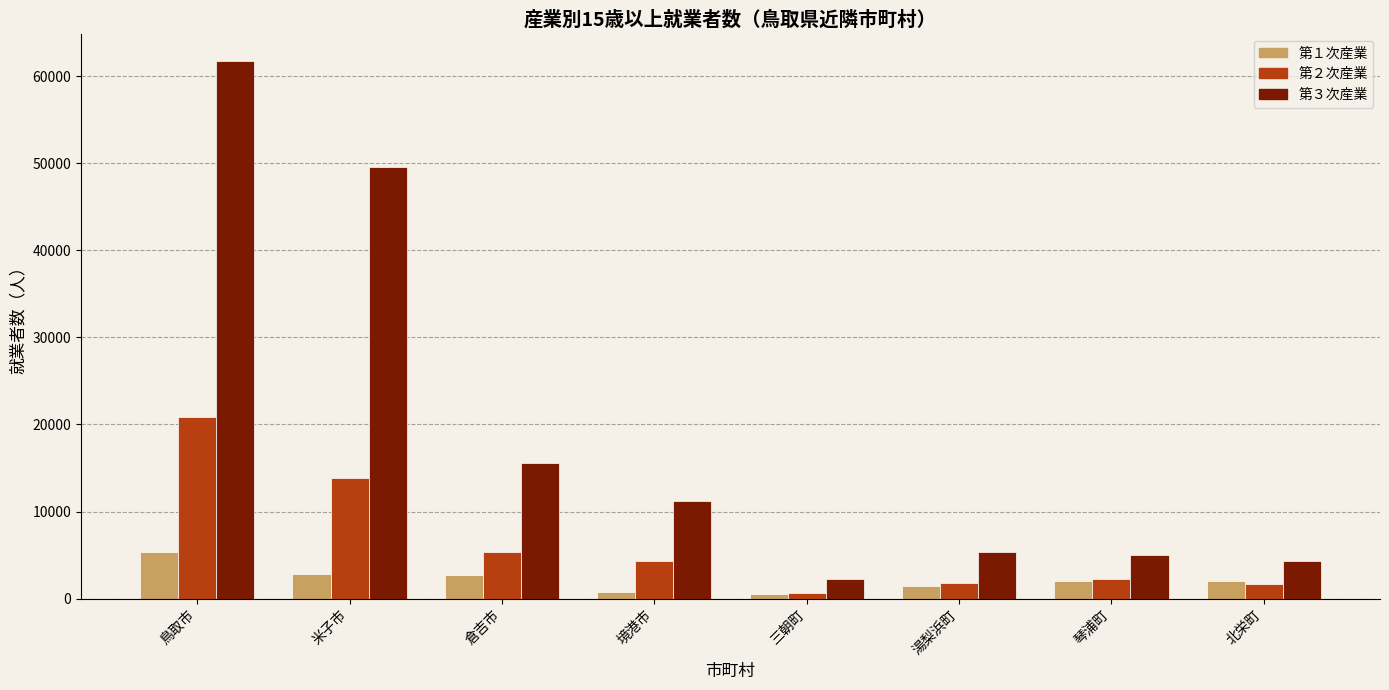

Which series has the largest total across all categories?

第３次産業